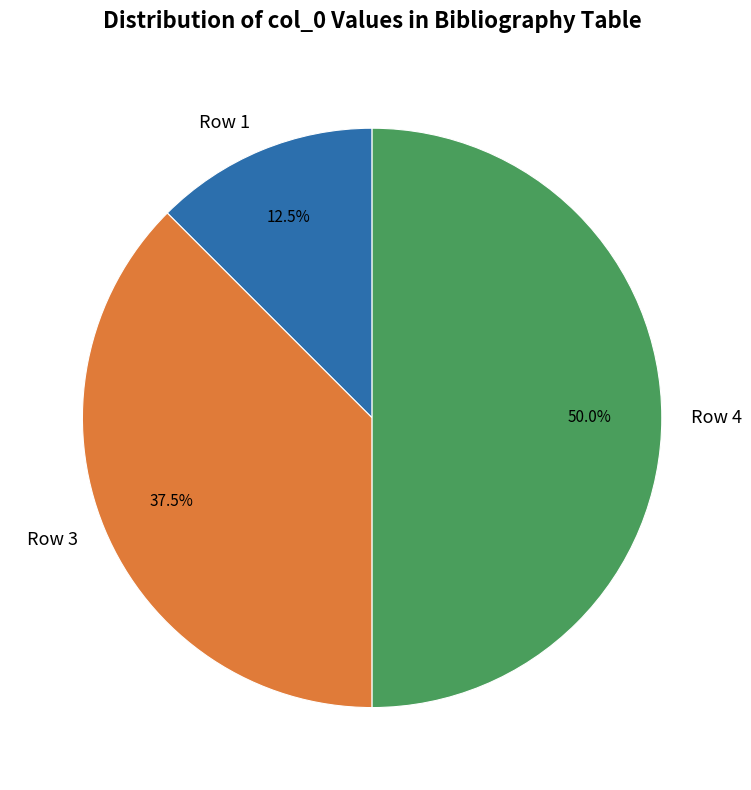

Which slice is the largest?

Row 4